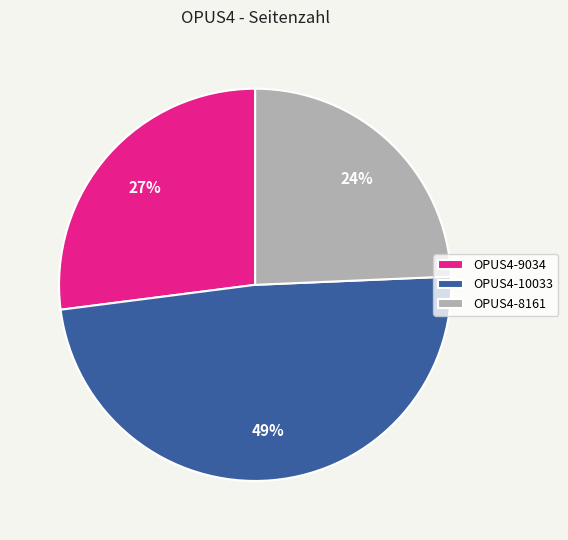

Which category has the biggest portion of the pie?

OPUS4-10033